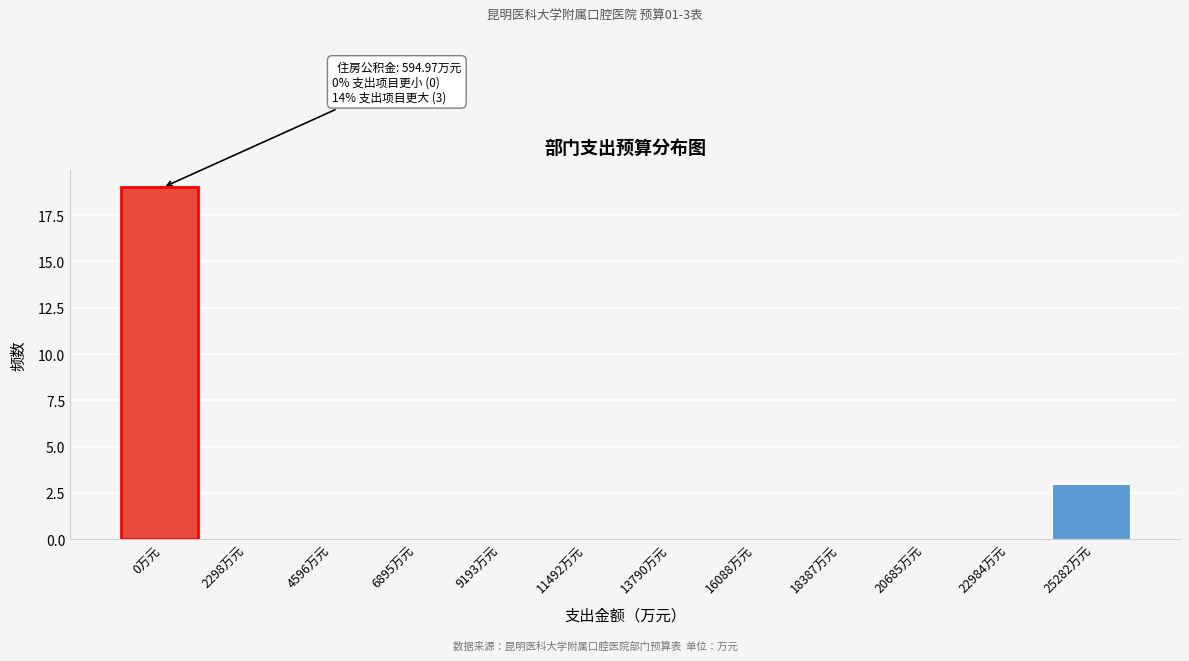

Reading right to left, transcribe all the data shown in this chart.

25282万元=3	22984万元=0	20685万元=0	18387万元=0	16088万元=0	13790万元=0	11492万元=0	9193万元=0	6895万元=0	4596万元=0	2298万元=0	0万元=19